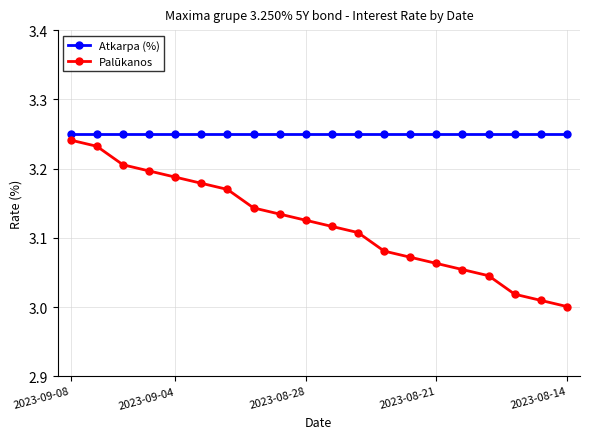

Which series has the widest spread of values?

Palūkanos